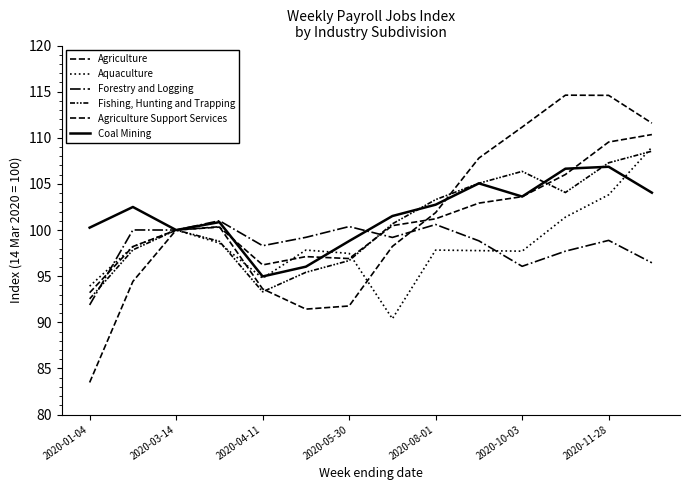

After their last crossing, which series has the higher values: Coal Mining or Fishing, Hunting and Trapping?

Fishing, Hunting and Trapping